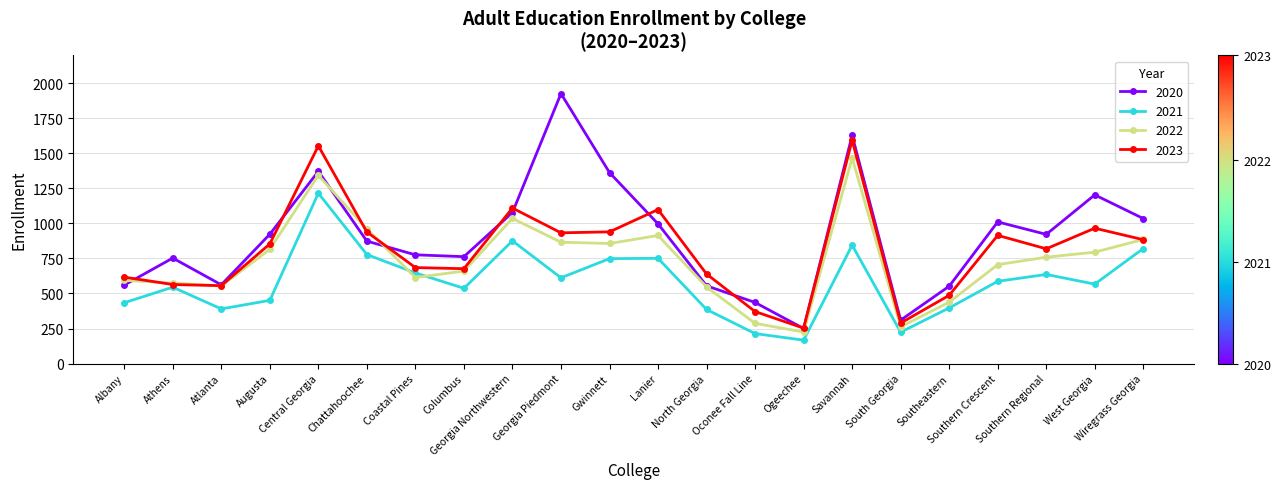

True or false: 2021 and 2020 intersect in this chart.

False